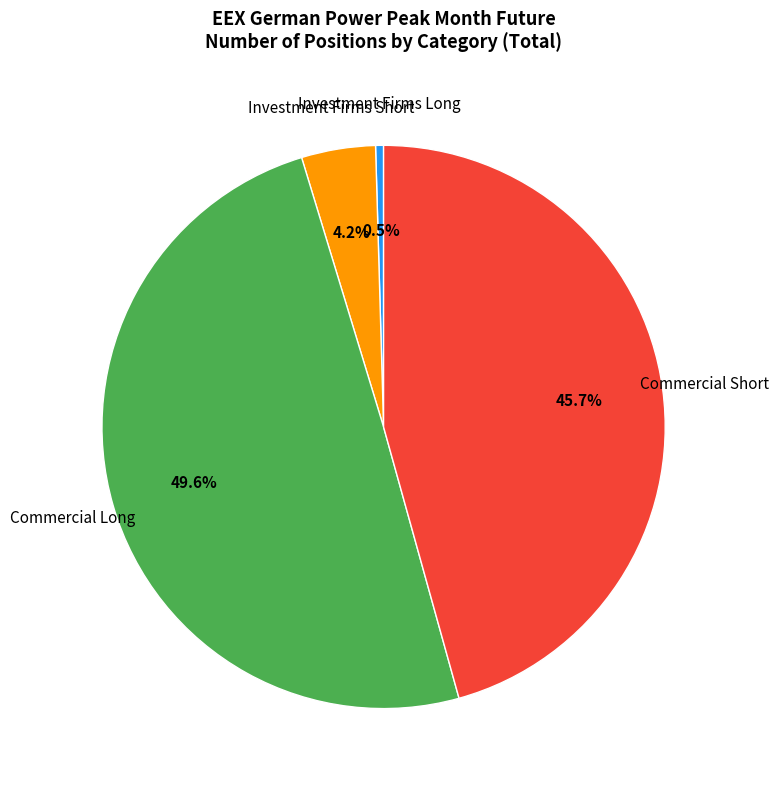

Rank the categories by value from lowest to highest.

Investment Firms Long, Investment Firms Short, Commercial Short, Commercial Long